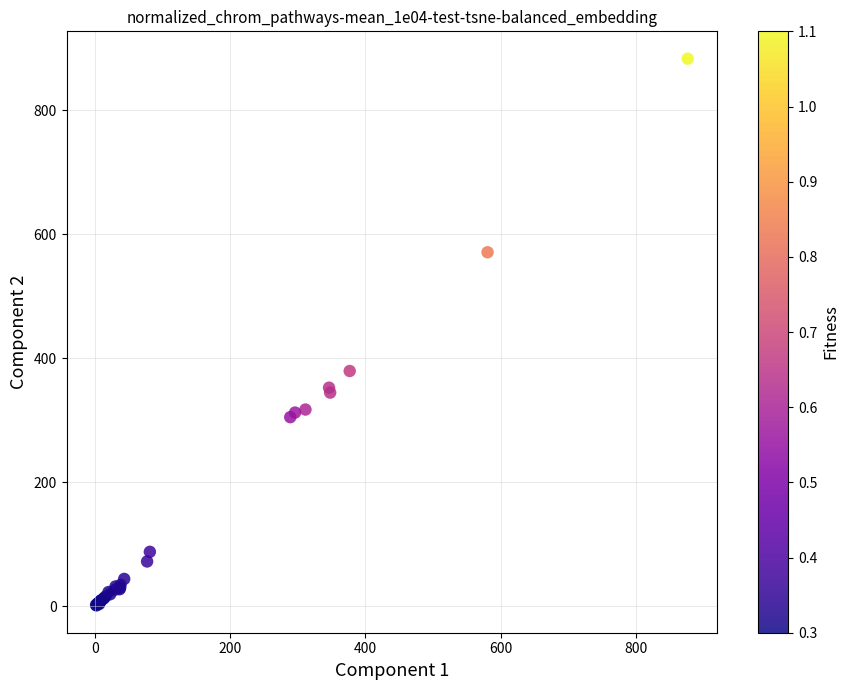

What Y value in the scatter plot is closest to 442?

379.3